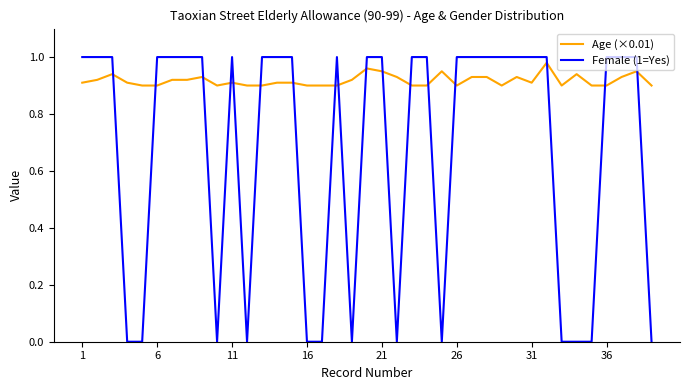

List the series in order of their overall mean, lowest first.

Female (1=Yes), Age (×0.01)